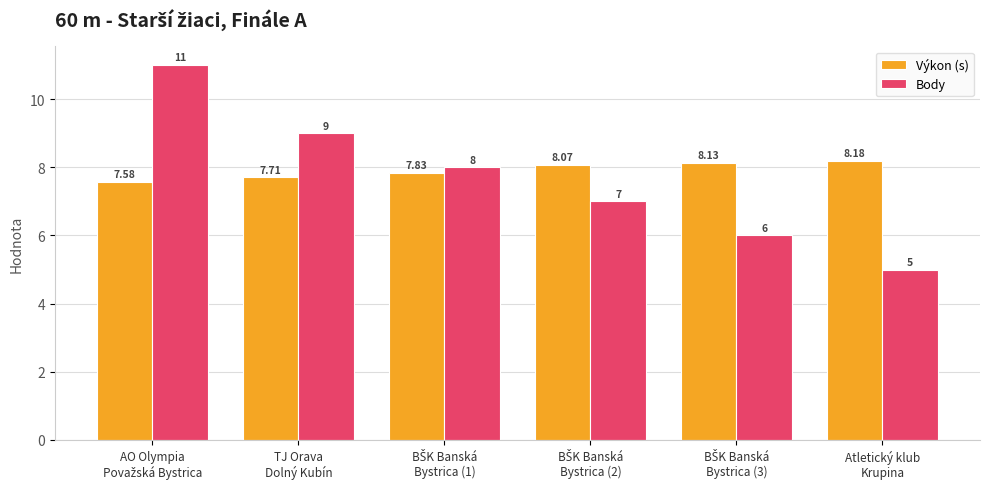

How many distinct data groups are displayed?

2